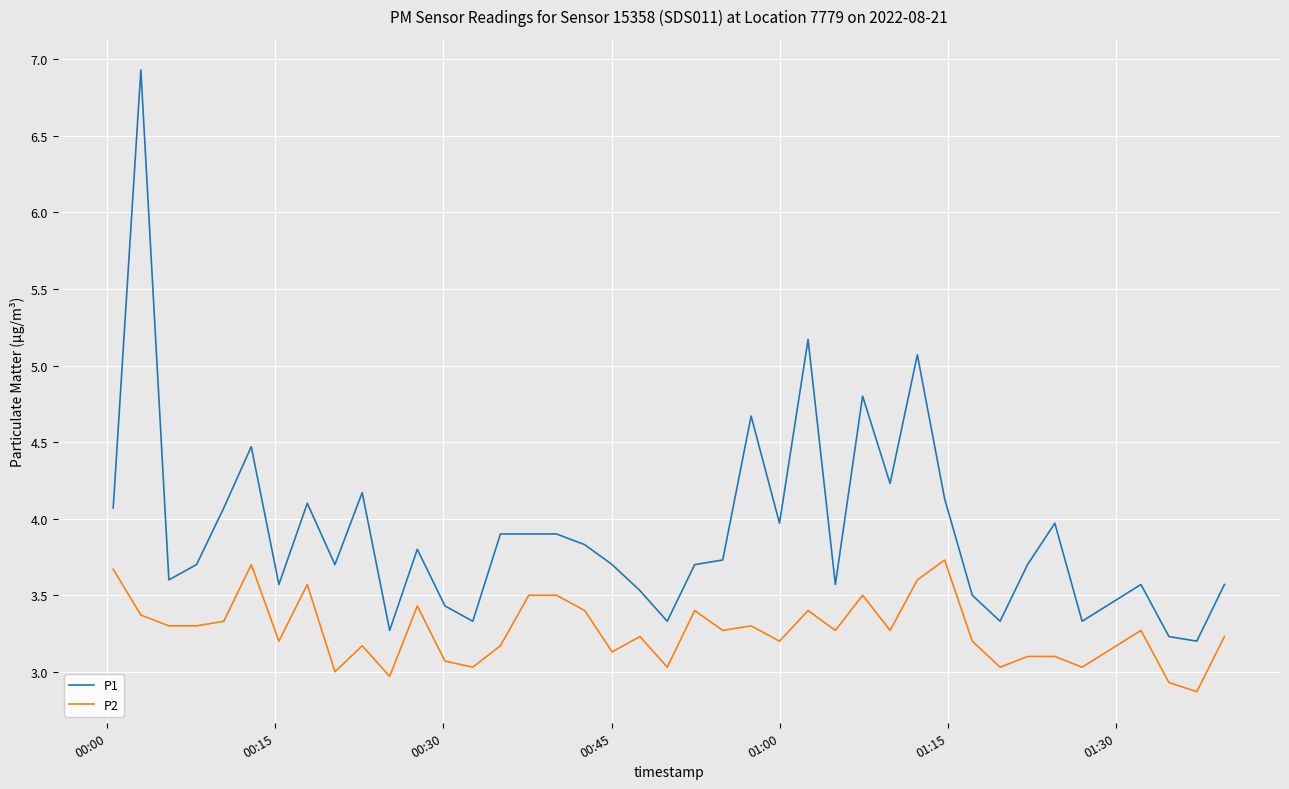

List the series in order of their overall mean, lowest first.

P2, P1